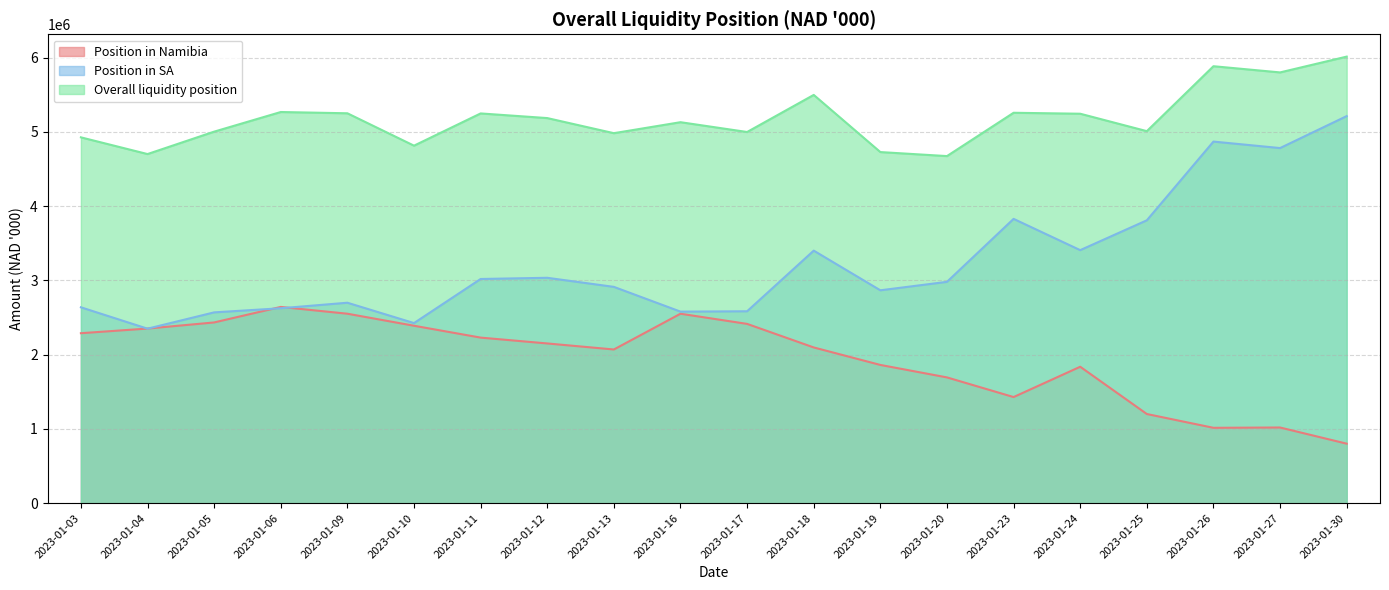

What is the smallest value displayed?

801061.5